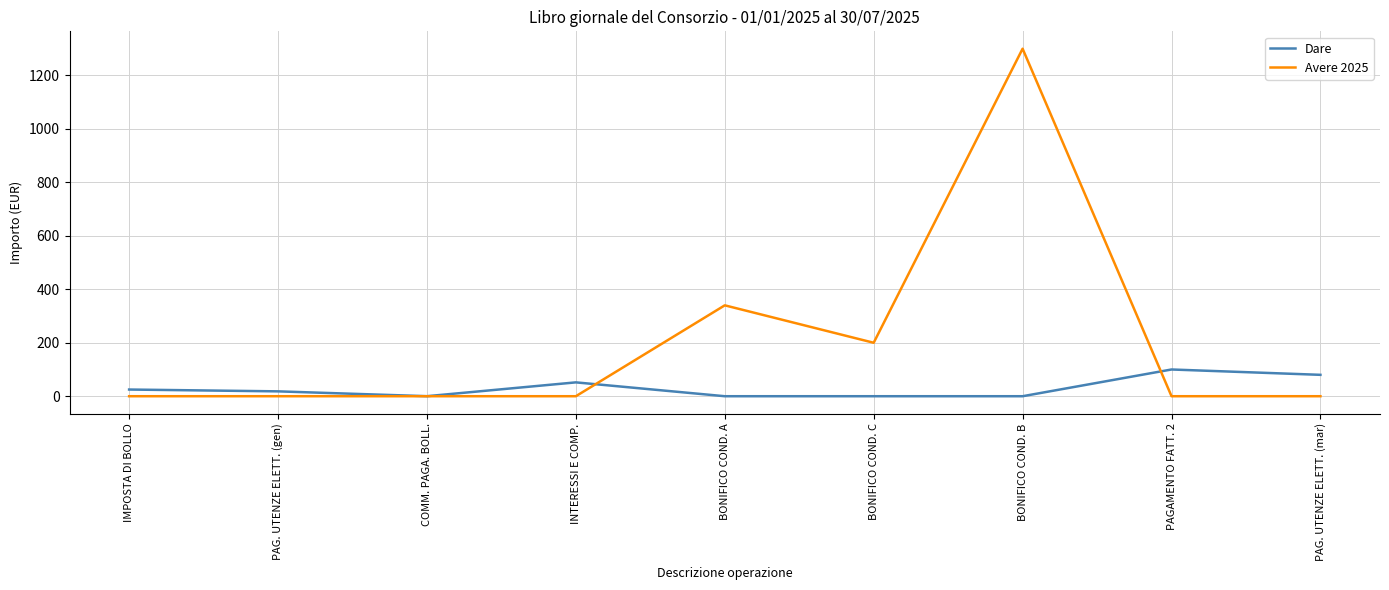

How many Avere 2025 values are between 0 and 200?

7